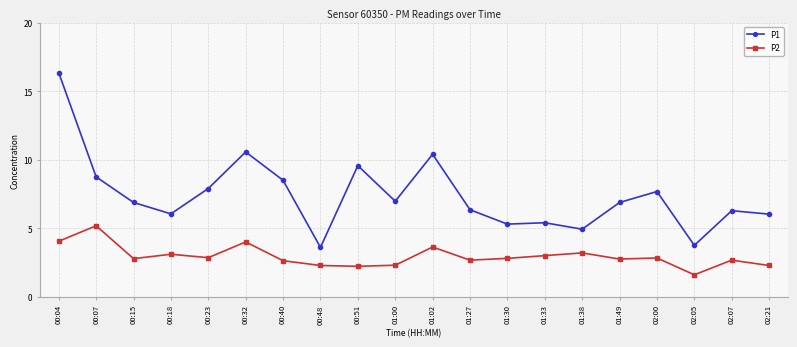

Does the chart have visible grid lines?

Yes